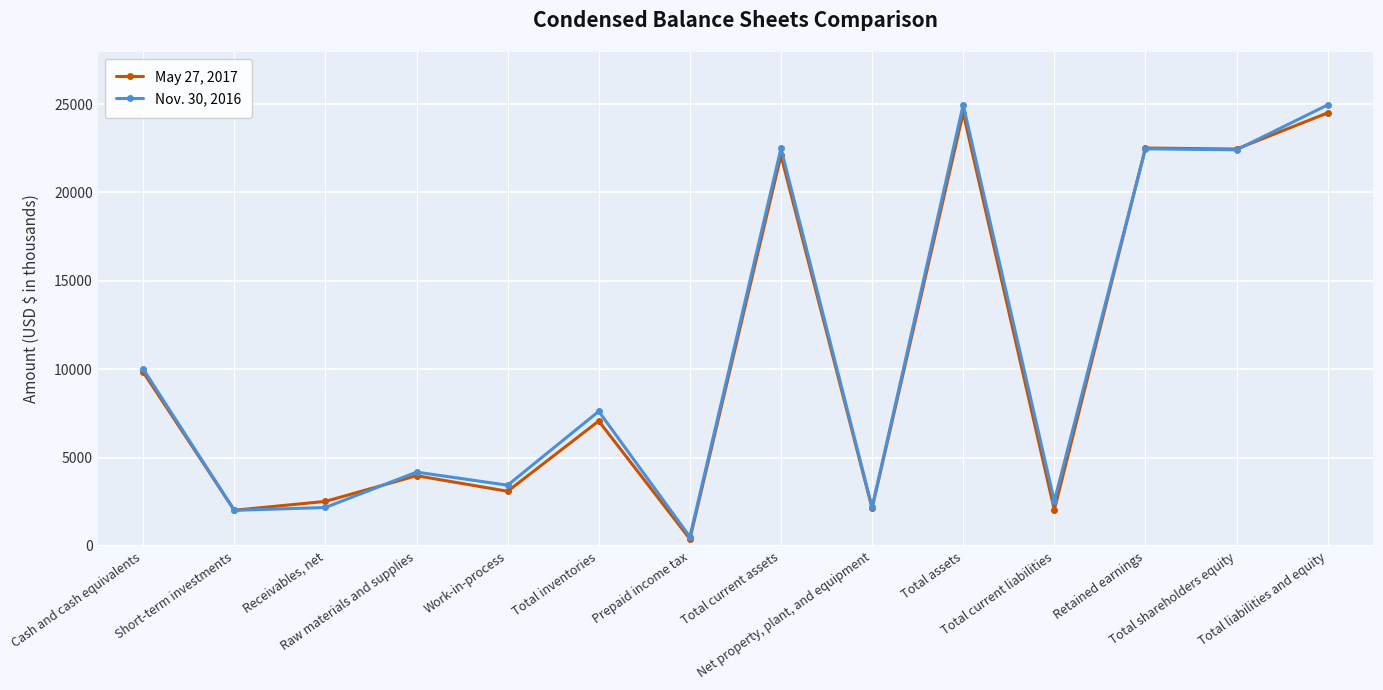

Rank the series by their maximum value, from highest to lowest.

Nov. 30, 2016, May 27, 2017